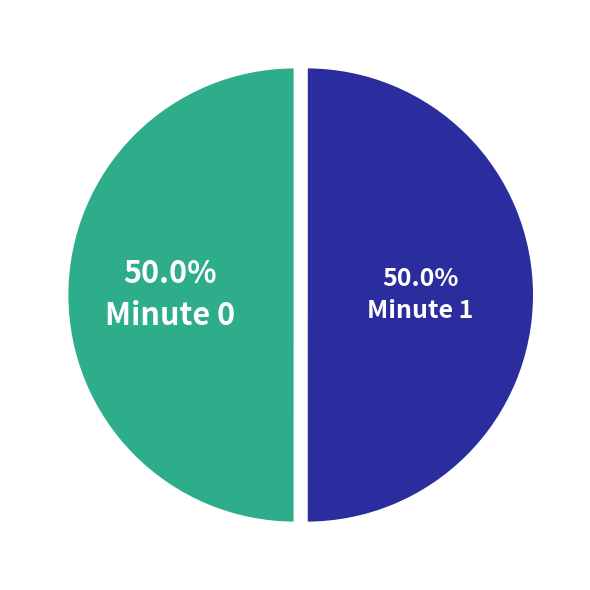

What percentage is NOT represented by Minute 1?

50.0%